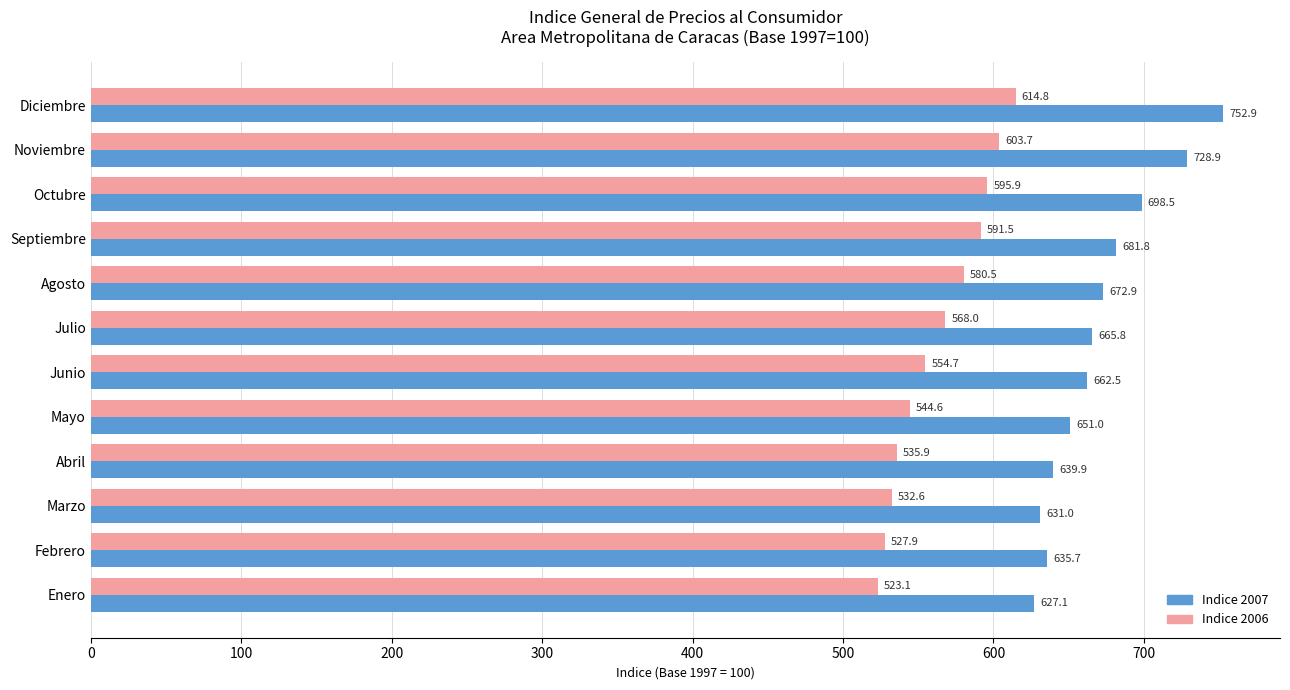

Between Diciembre and Febrero, which series saw the biggest shift?

Indice 2007